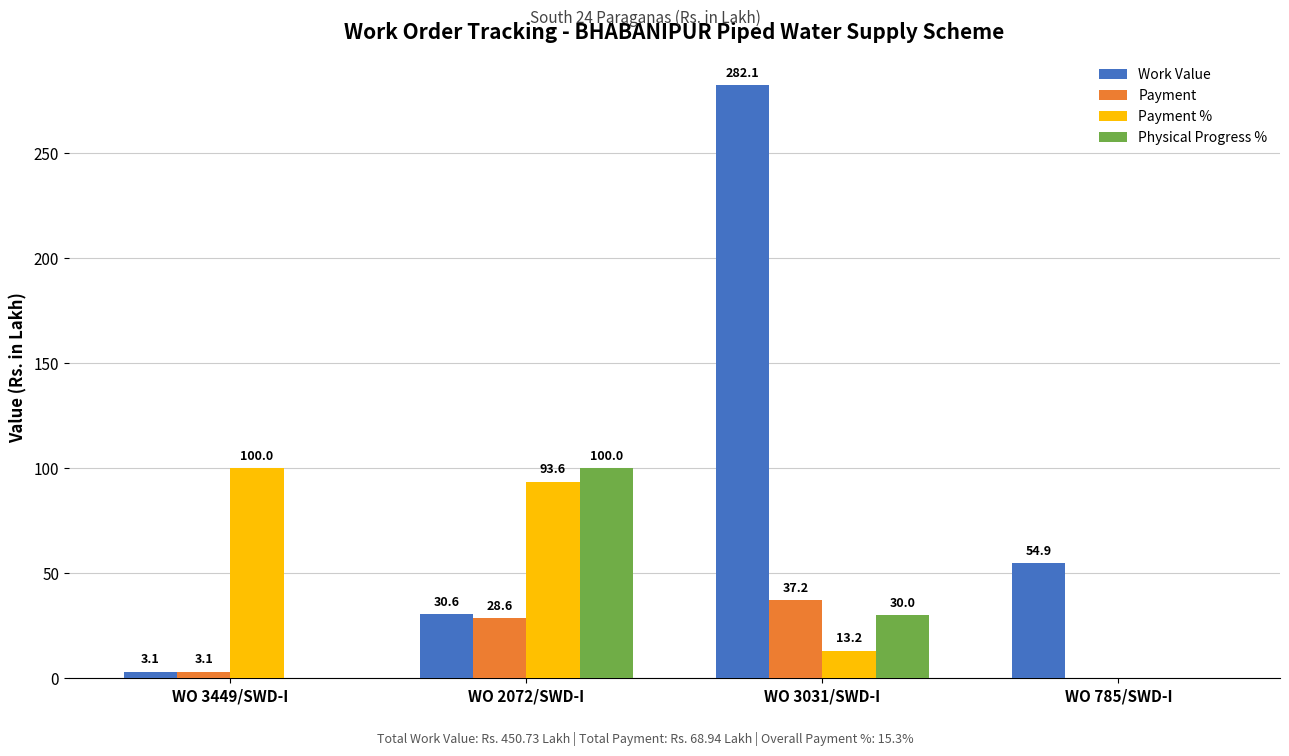

True or false: Physical Progress % has a value of 100.0 at WO 2072/SWD-I.

True